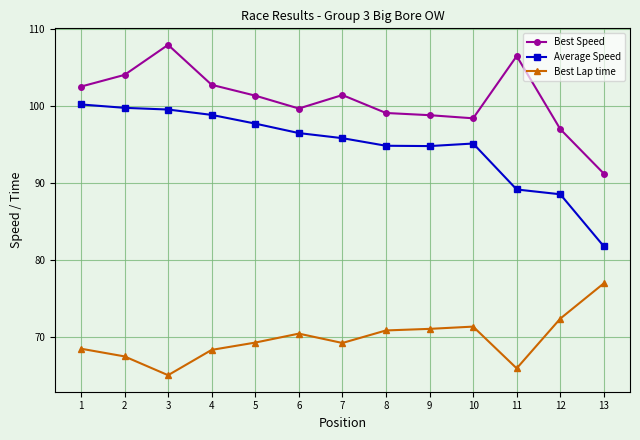

List the series in order of their peak value, highest first.

Best Speed, Average Speed, Best Lap time